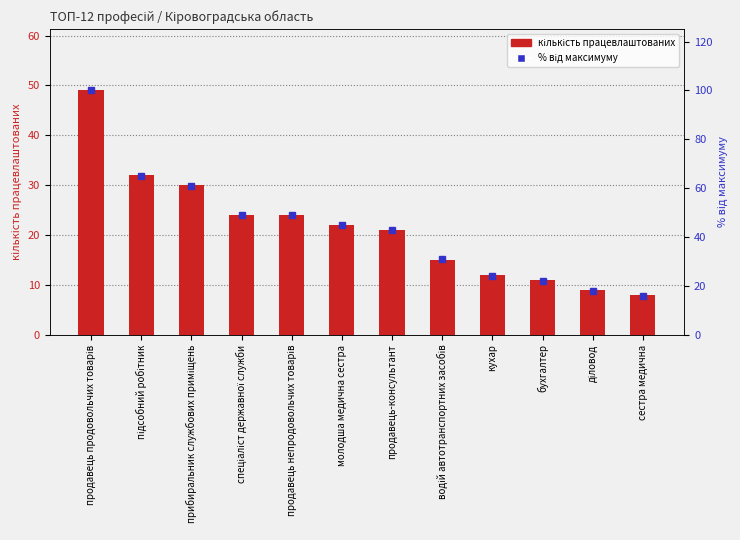

What is the difference between the highest and lowest values at сестра медична?

8